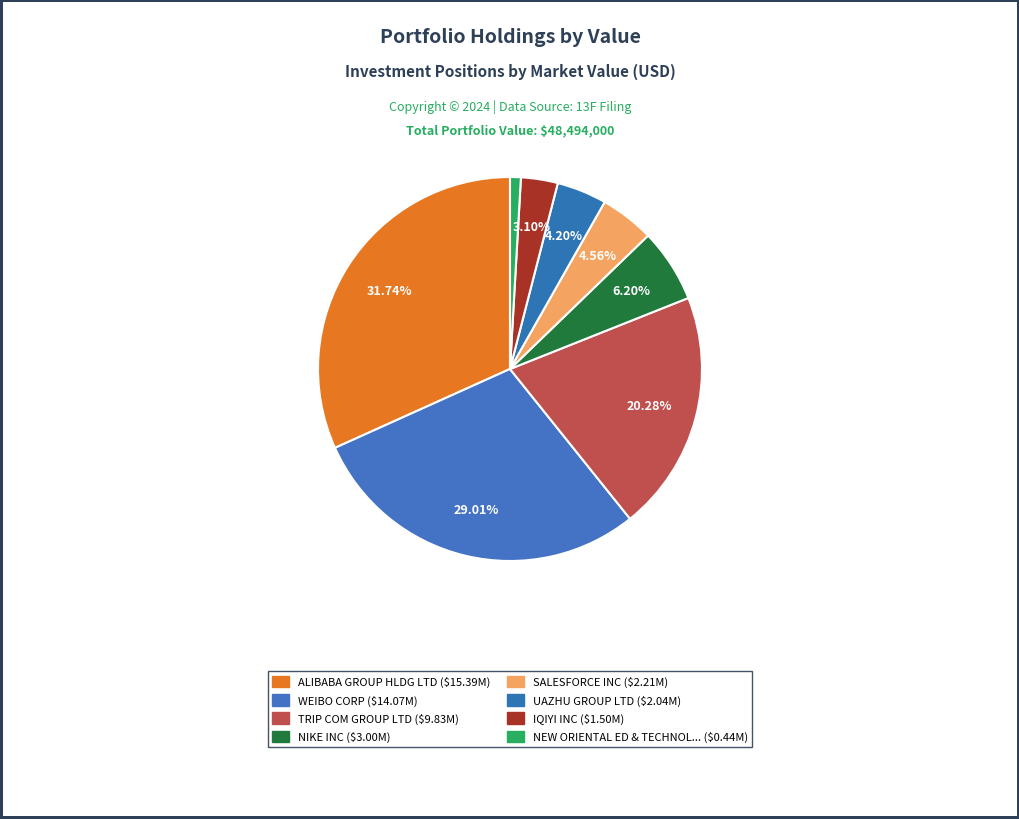

How many slices are in this pie chart?

8